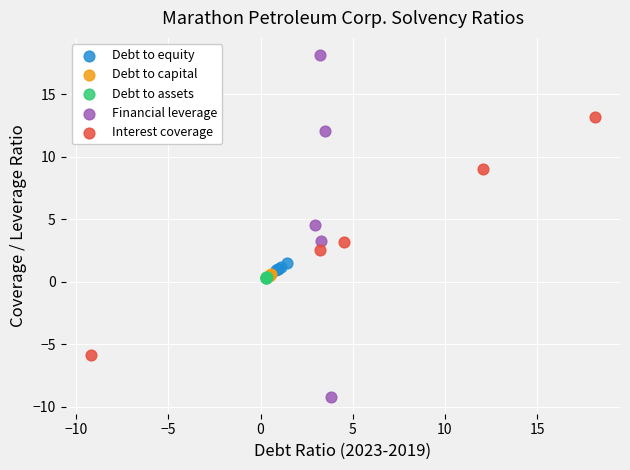

What are all the series names shown in the legend?

Debt to equity, Debt to capital, Debt to assets, Financial leverage, Interest coverage